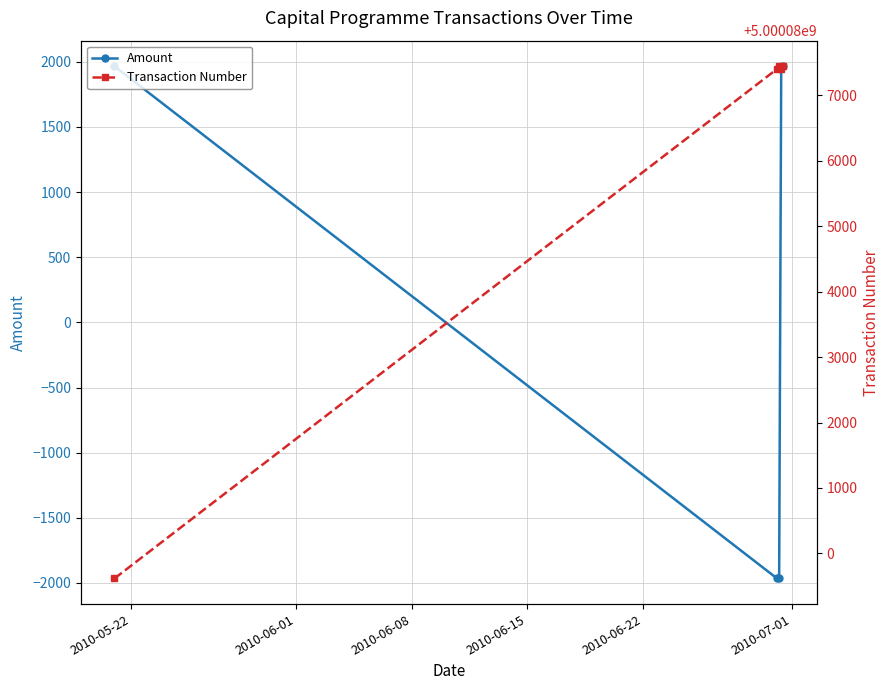

What is the label of the 5th point from the right?

2010-05-22